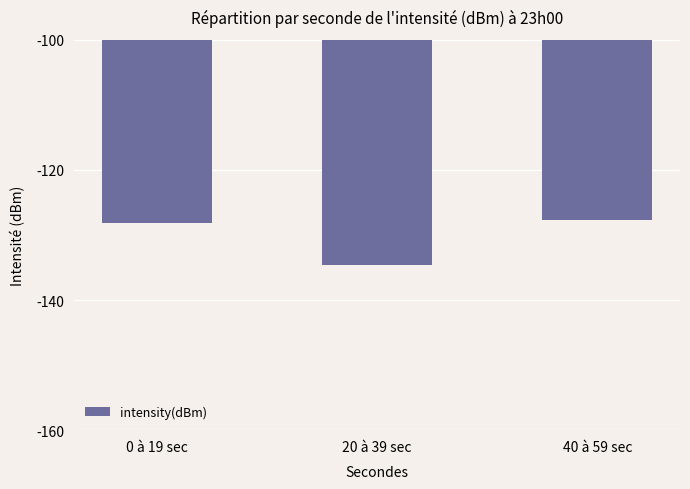

Are the bars grouped side by side (vs. stacked)?

No